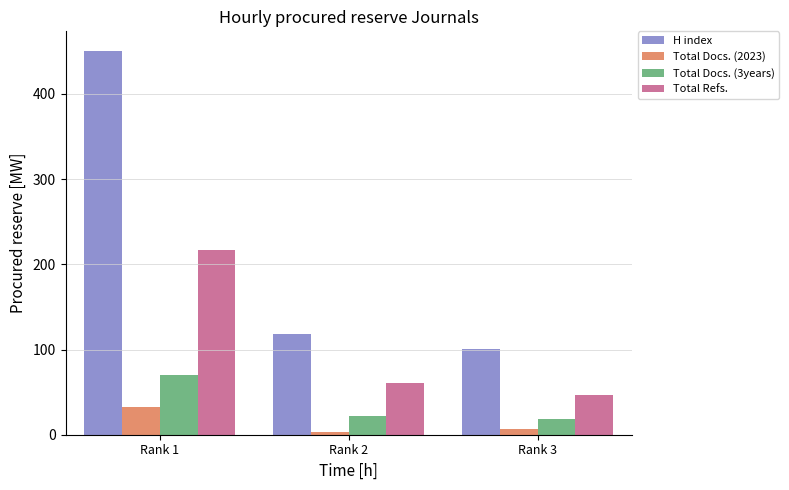

What is the value of the H index bar at the 3rd from the left?

101